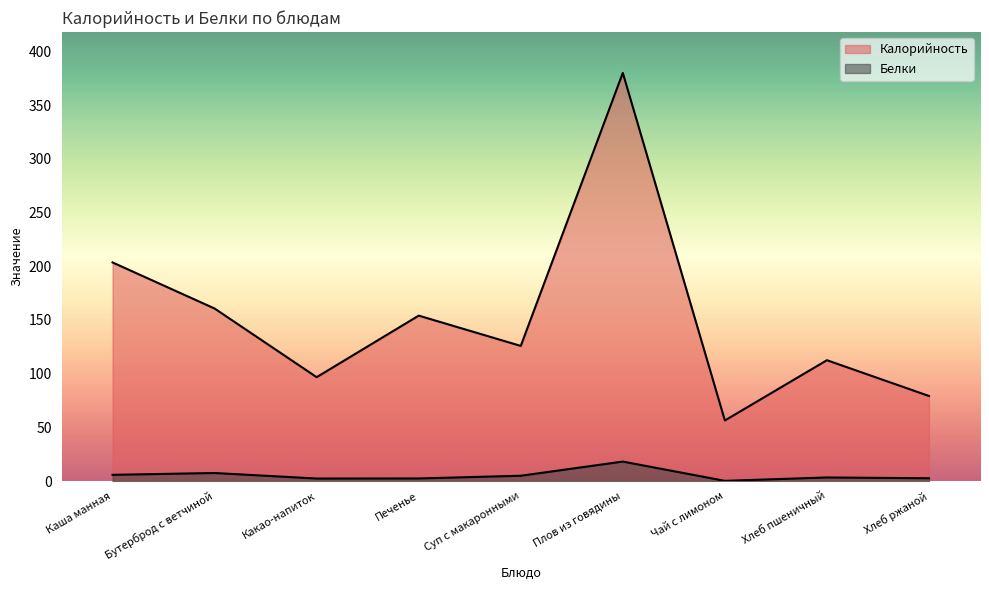

Which category has the lowest value in the Белки series?

Чай с лимоном